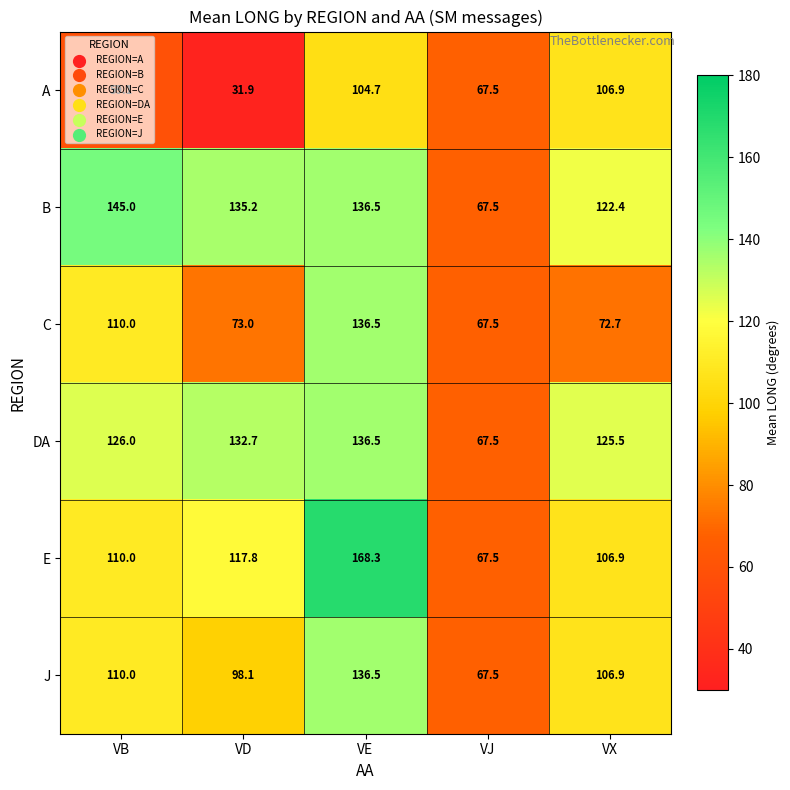

Which series has the largest total across all categories?

B